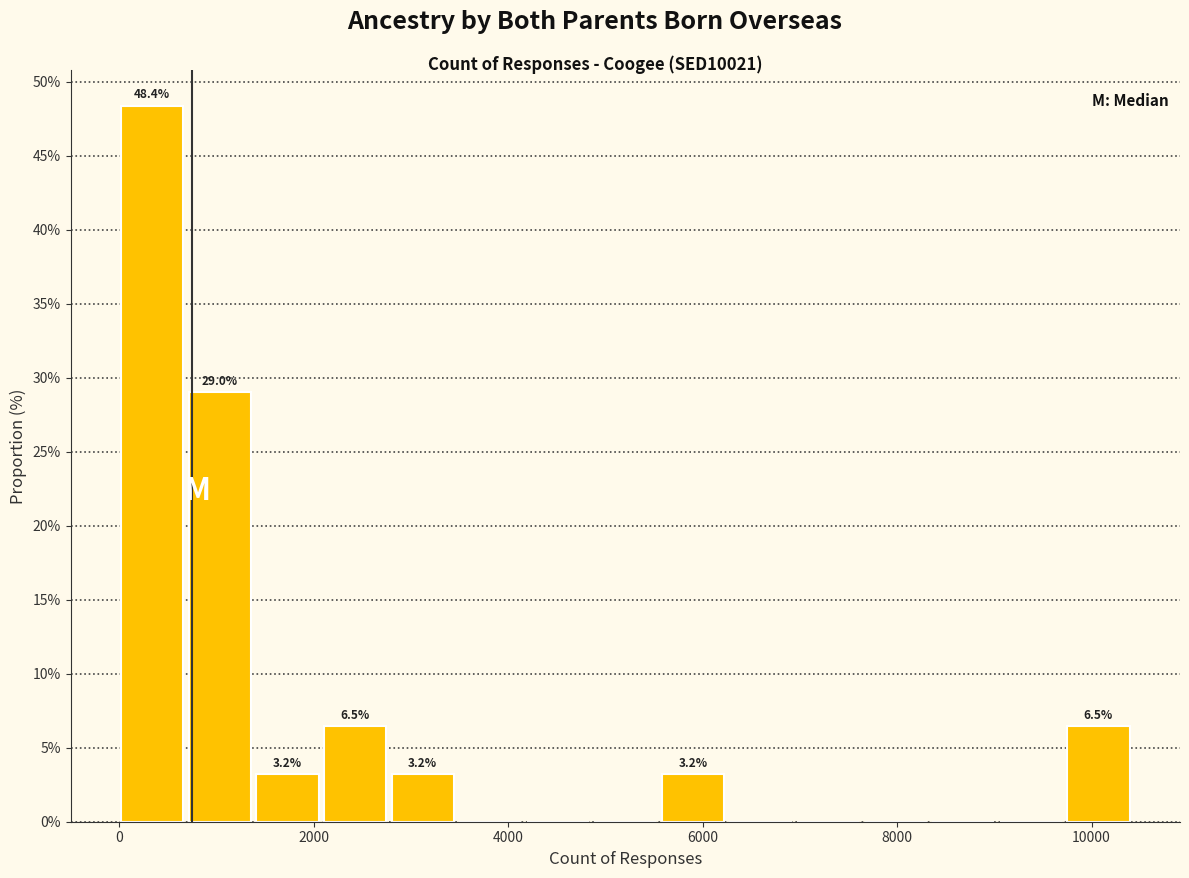

Read against the x-axis, roughly where is the centre of the tallest bar?

400